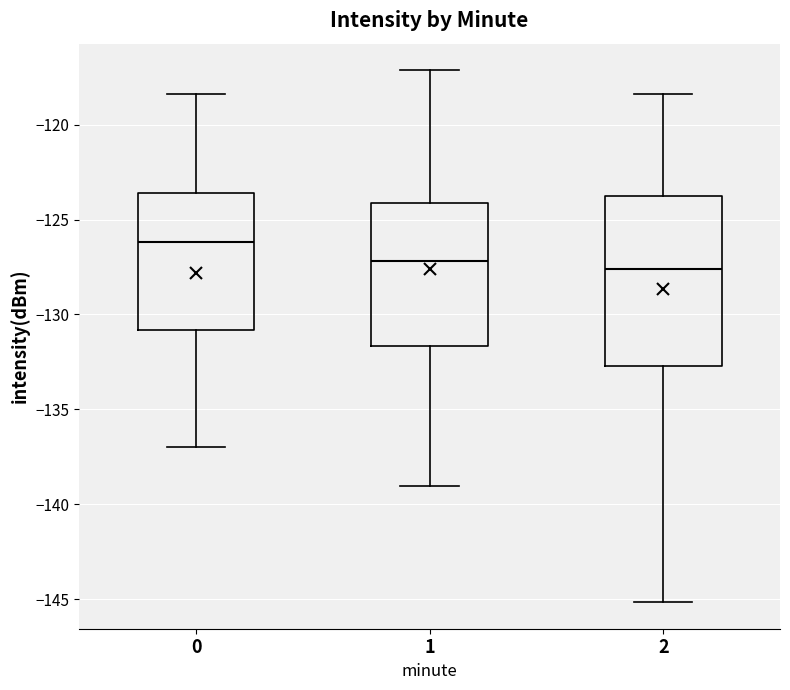

Where is the upper edge of the box at x = 0 on the y-axis? The values are not printed on the chart, so give them approximately, as read against the axis.

-123.5